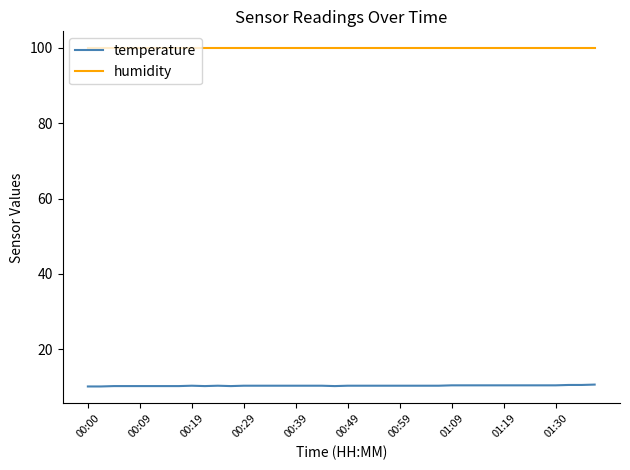

True or false: temperature and humidity cross at least once.

False